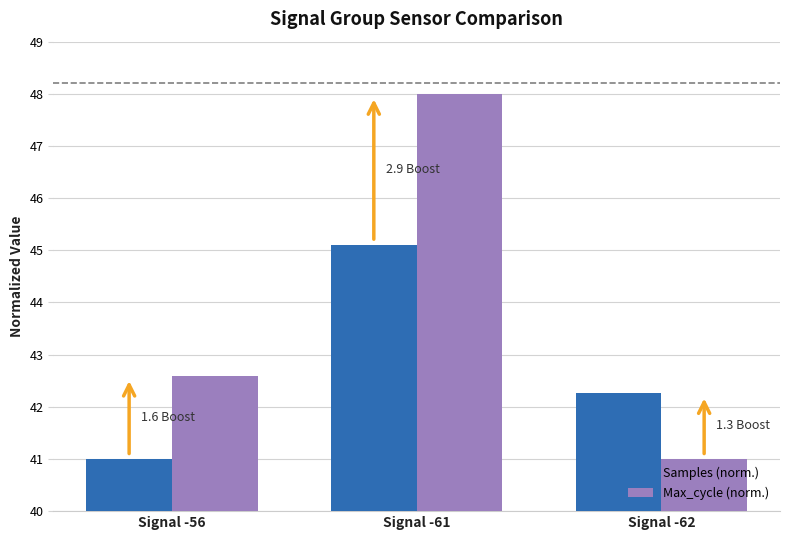

Where does the Max_cycle (norm.) series first go above 42?

Signal -56